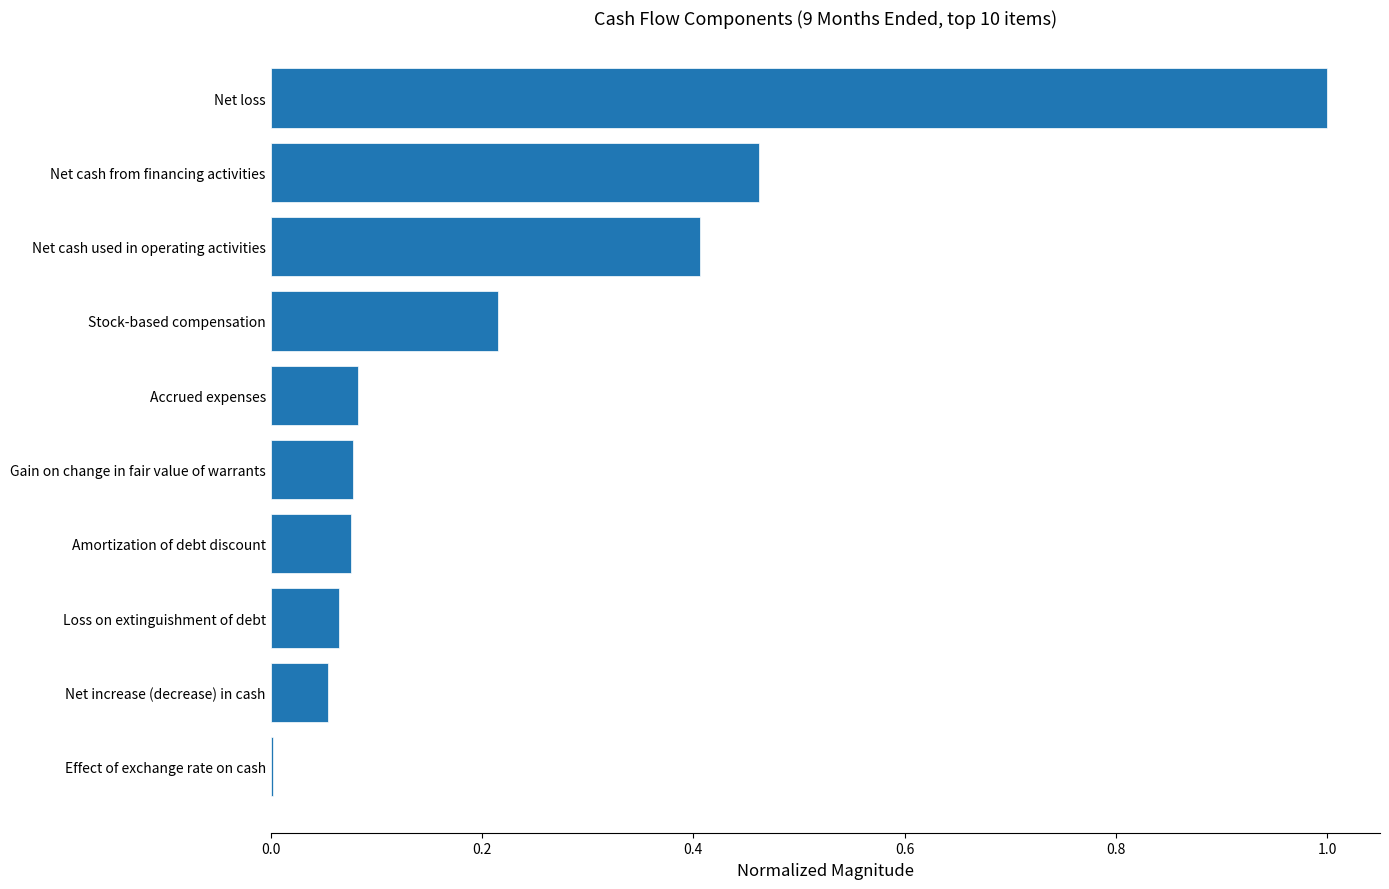

The value at Net loss is 0.5. True or false?

False